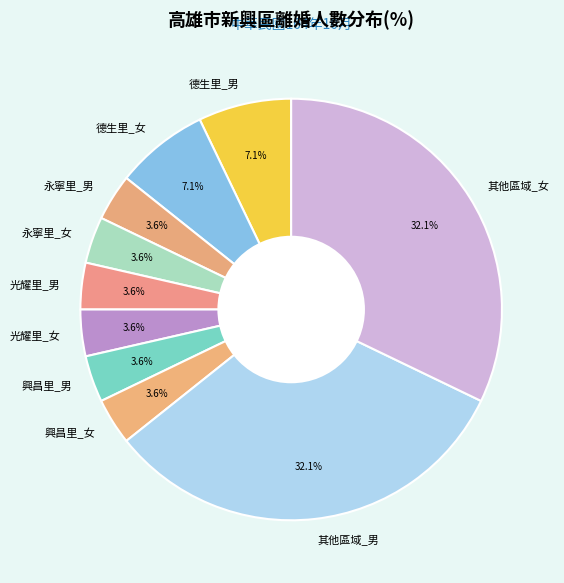

Between 德生里_女 and 永寧里_男, which is larger?

德生里_女